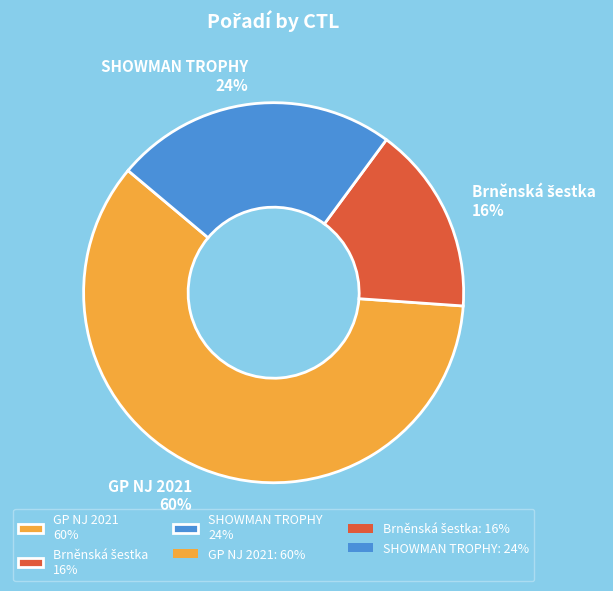

To the nearest percent, what is the average slice percentage?

33%